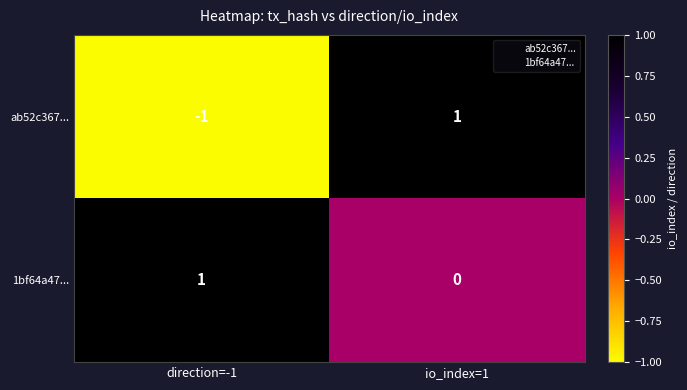

List the series in order of their overall mean, highest first.

1bf64a47..., ab52c367...